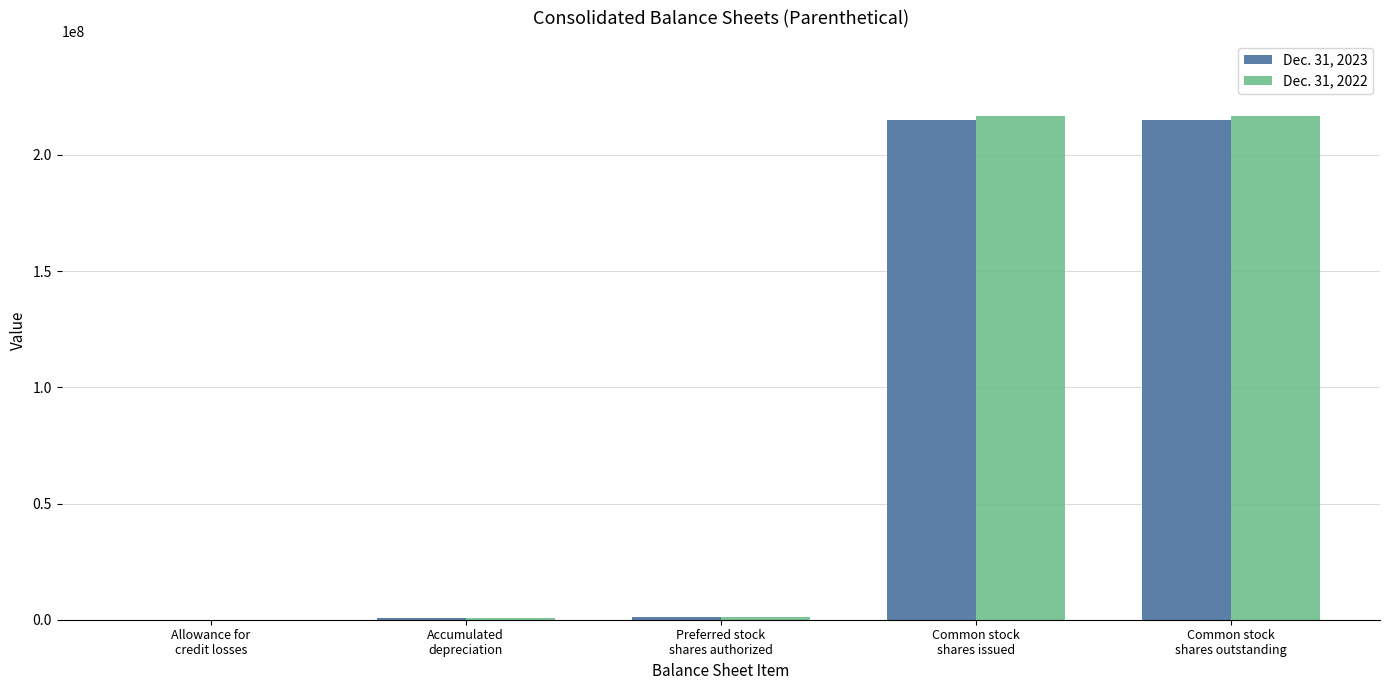

True or false: Dec. 31, 2022 has a value of 216609191 at Common stock
shares outstanding.

True